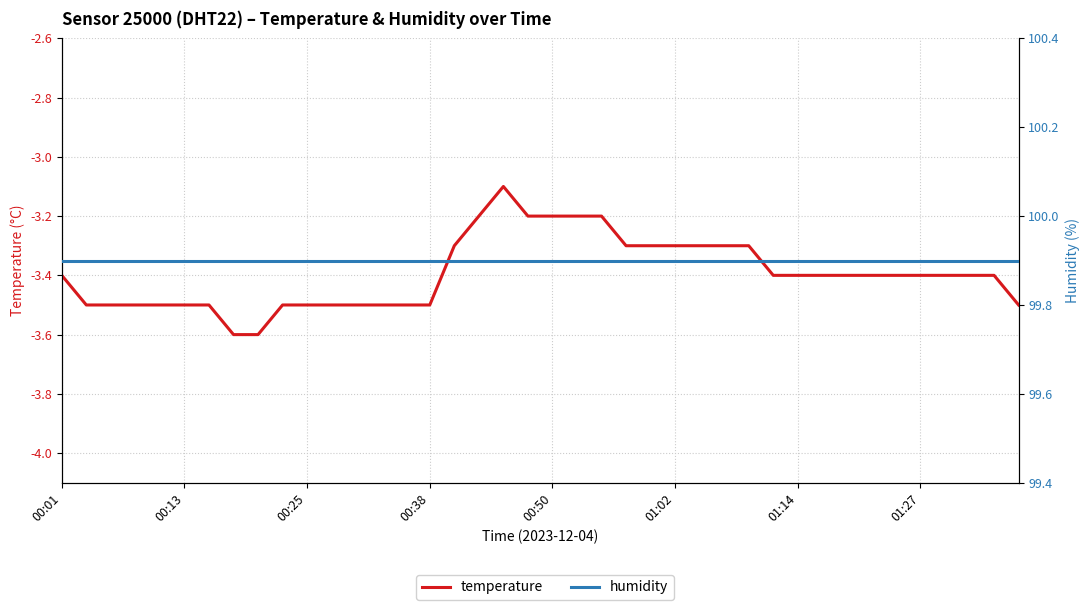

At 00:01, list the series in order from largest to smallest.

humidity, temperature